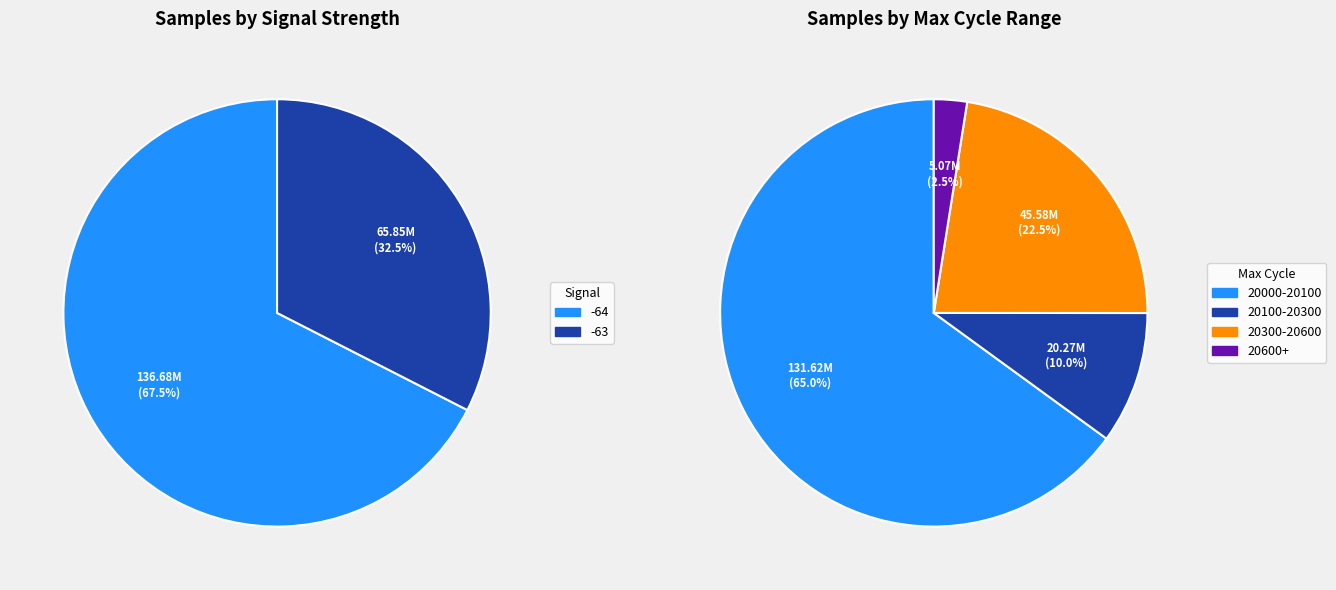

The 10 slice represents 11% of the pie. True or false?

False